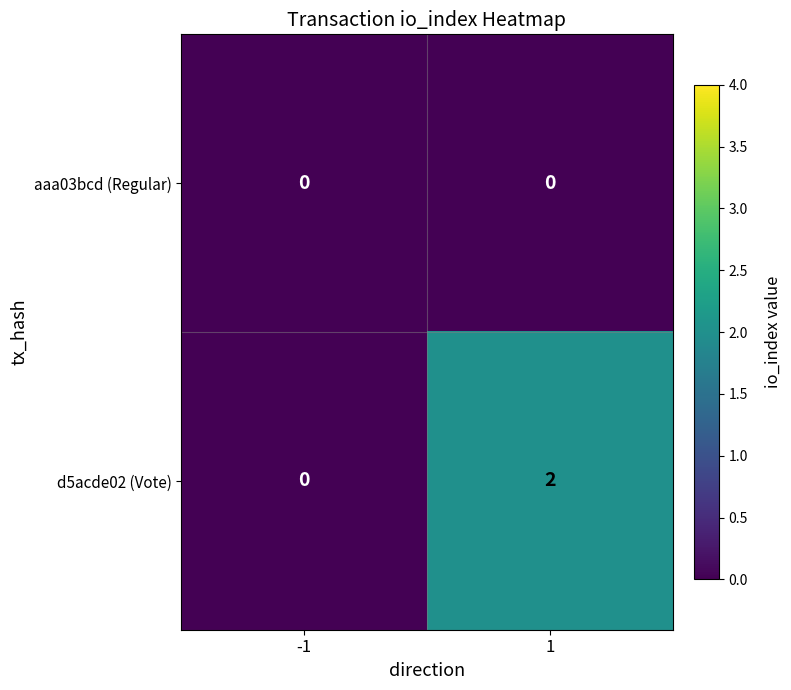

Is it true that d5acde02 (Vote) equals 0 at -1?

True